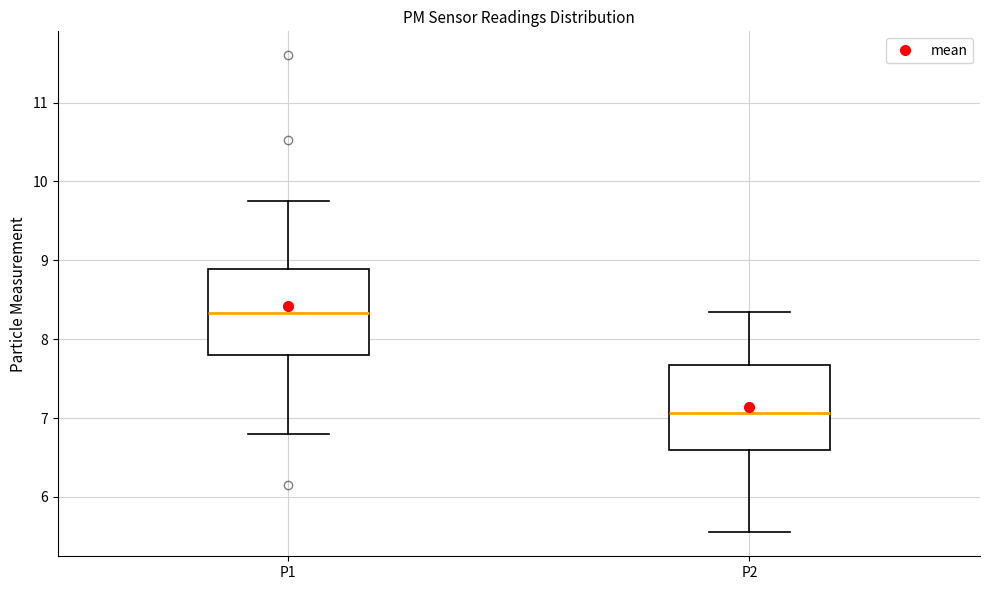

Where does the lower whisker of the box for P2 end on the y-axis? The values are not printed on the chart, so give them approximately, as read against the axis.

5.6